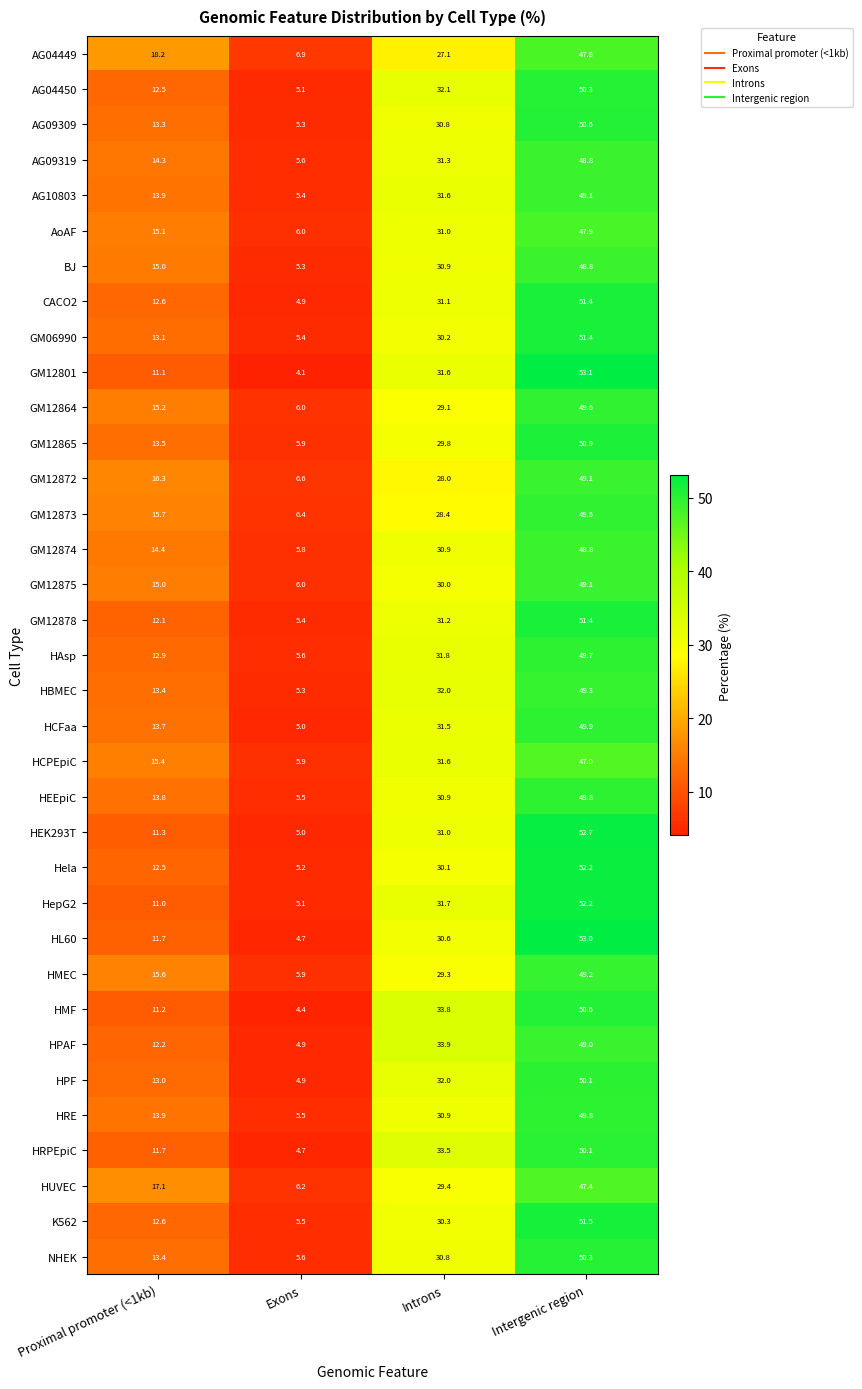

What is the difference between the second highest and second lowest values in the GM12872 series?

11.7